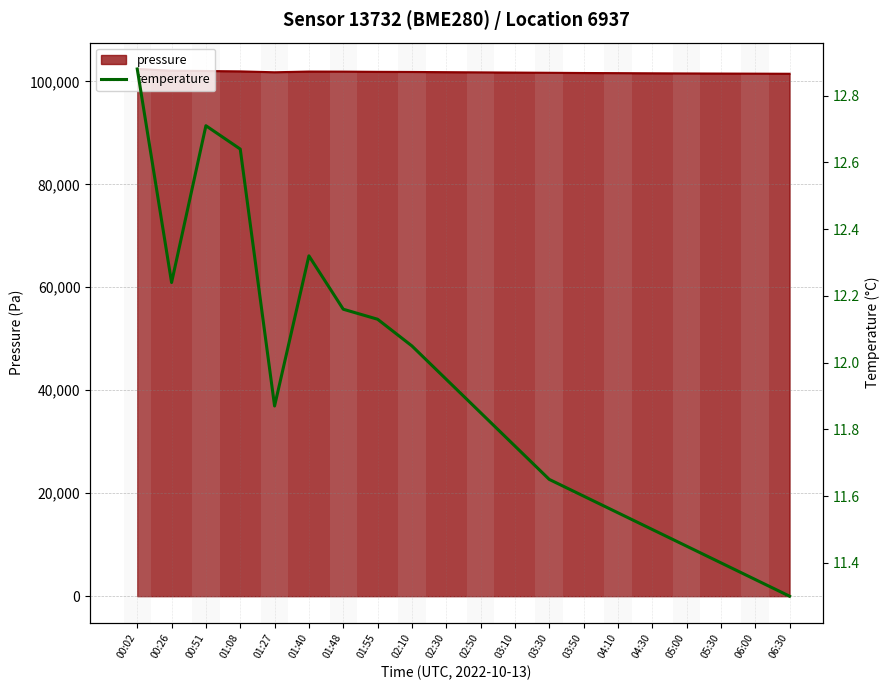

Where is the data nearest to the value 12?

02:10